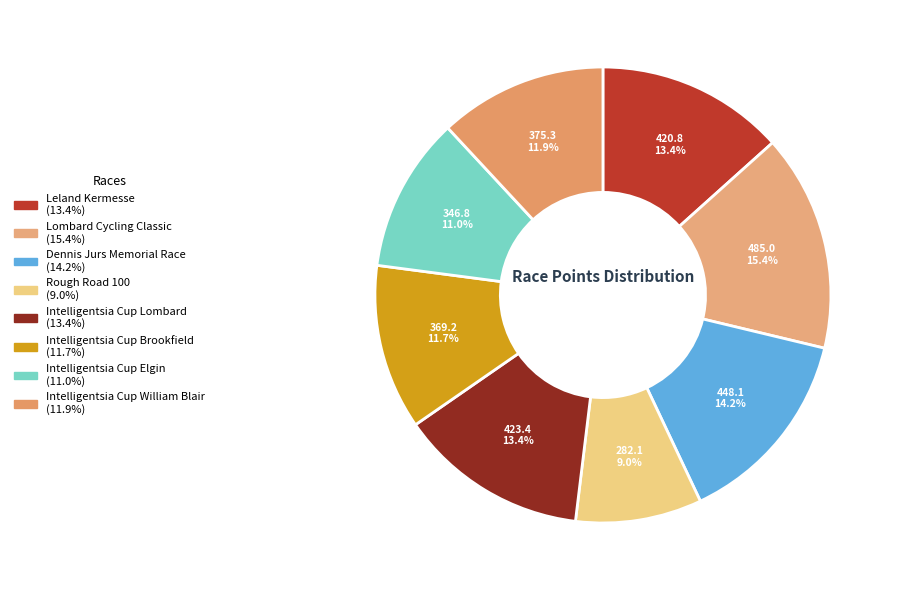

How many segments does this pie chart have?

8